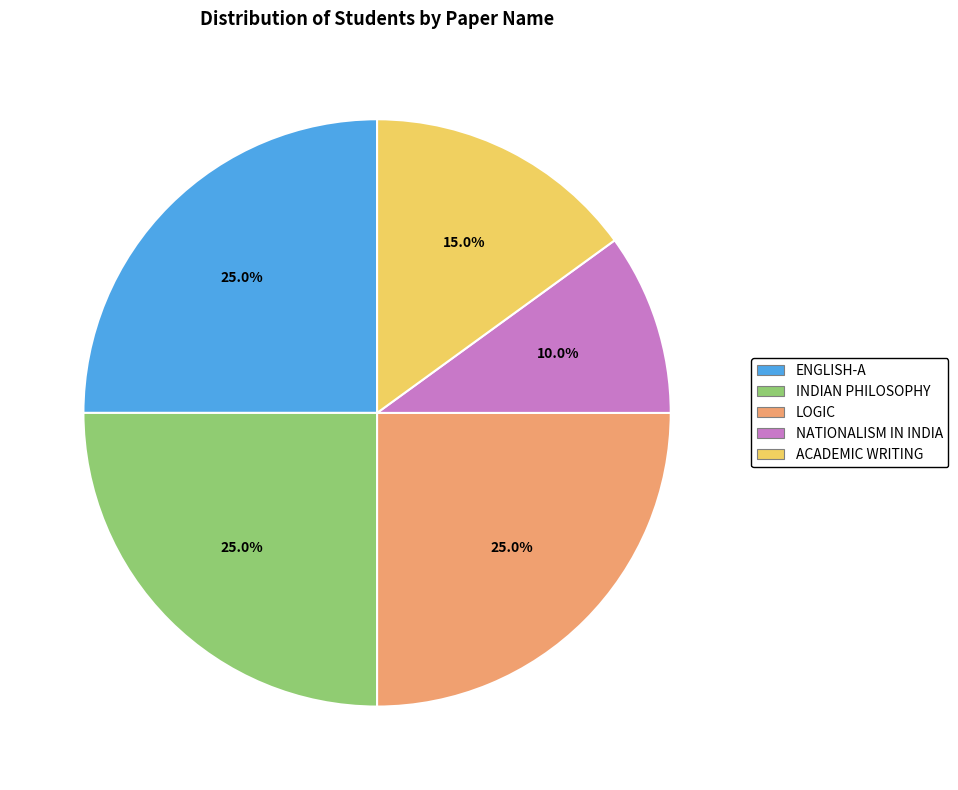

Is there any slice that represents more than half of the pie?

No